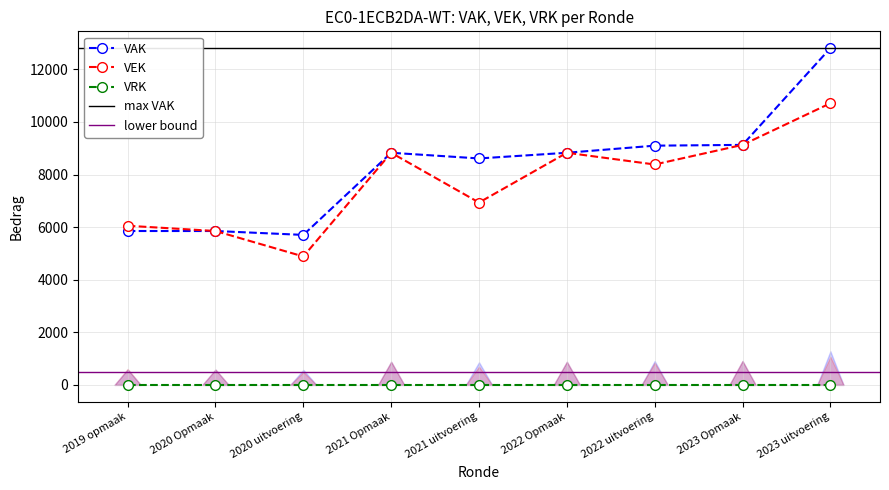

True or false: VEK and VAK intersect in this chart.

False